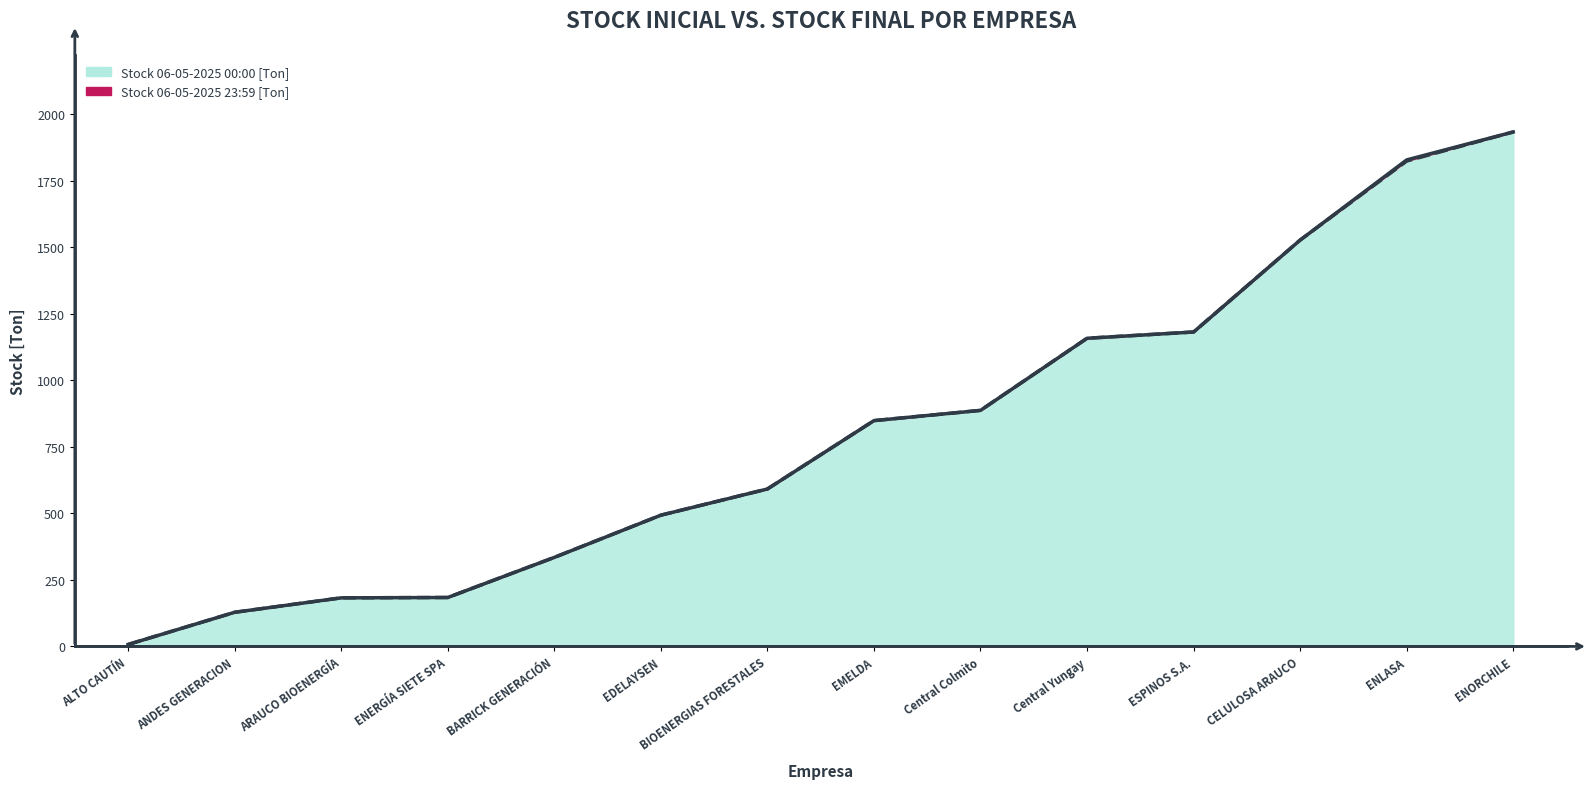

True or false: Stock 06-05-2025 00:00 [Ton] and Stock 06-05-2025 23:59 [Ton] cross at least once.

False